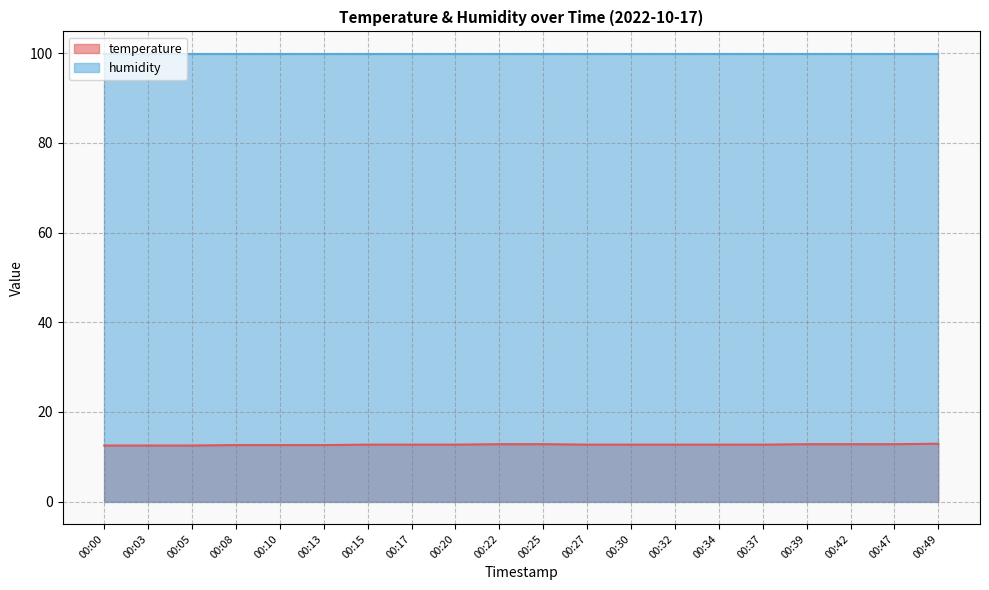

What is the sum of all values?

253.8